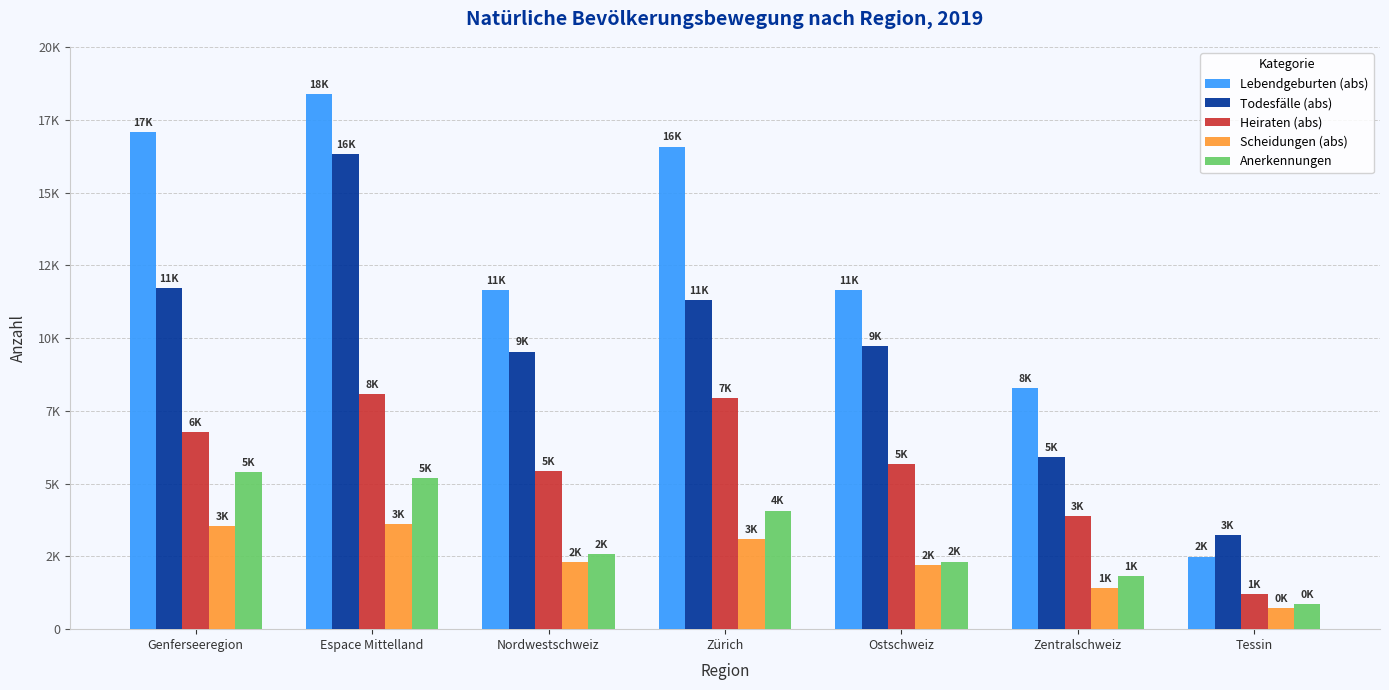

What is the label of the 6th bar from the right?

Espace Mittelland